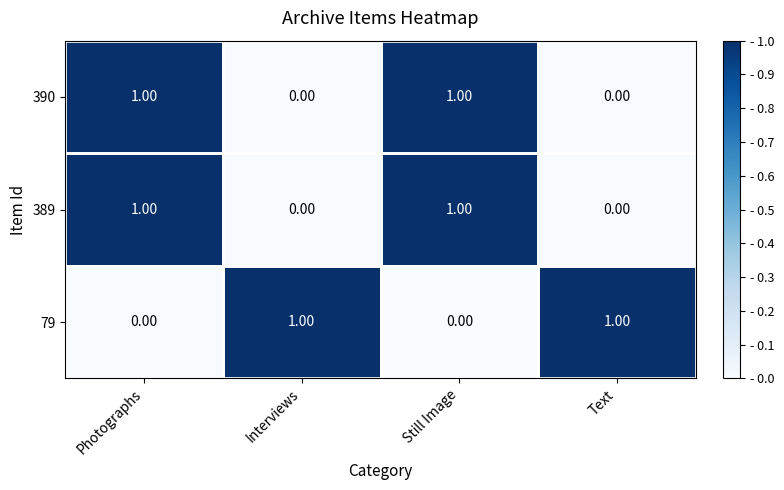

Is the value of 390 at Interviews greater than the value of 389 at Photographs?

No